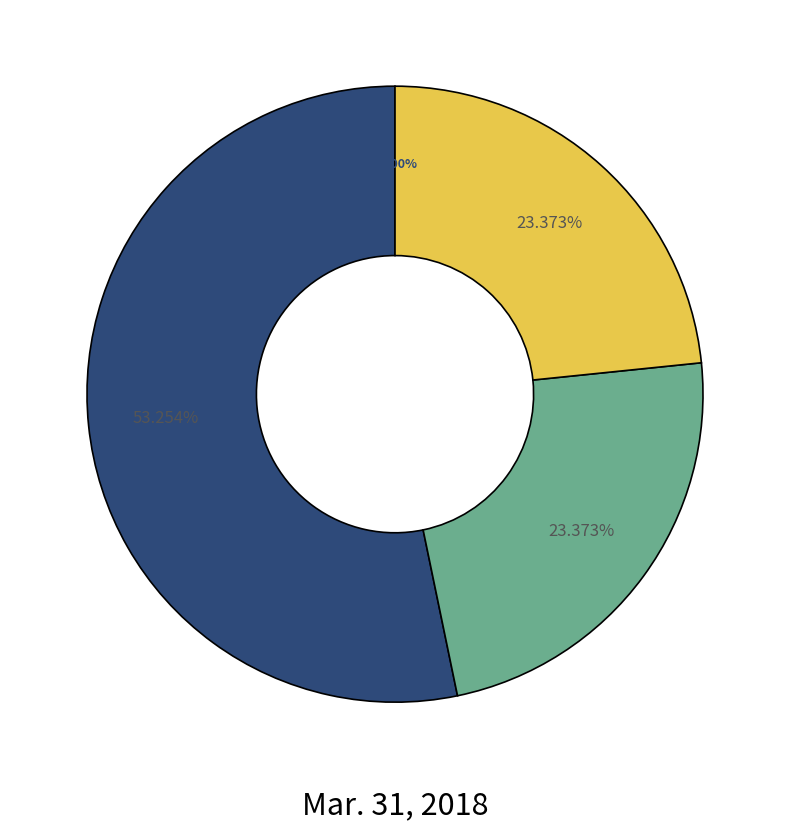

Is it true that Common stock, outstanding is 23% of the pie?

True